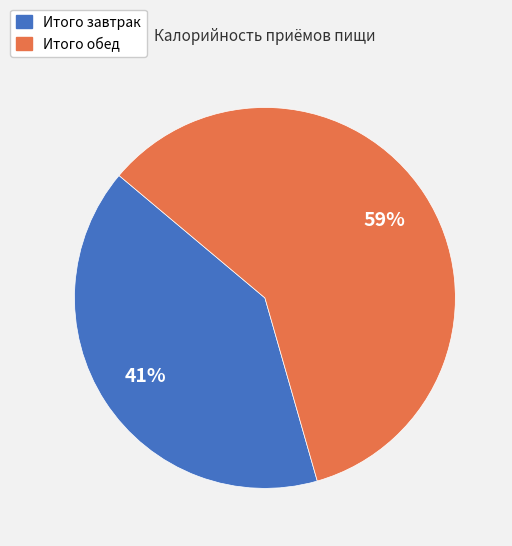

Rank the categories by value from highest to lowest.

Итого обед, Итого завтрак